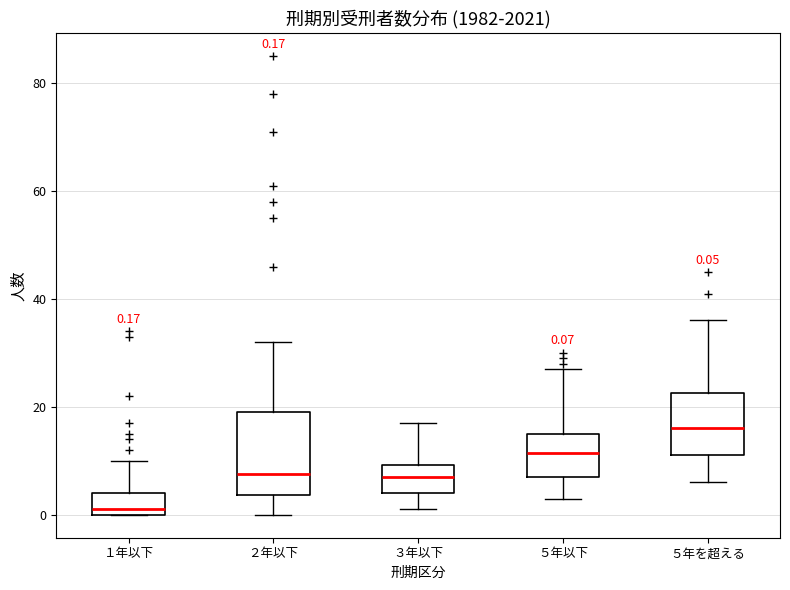

Which box is the tallest, from its lower edge to its upper edge?

２年以下